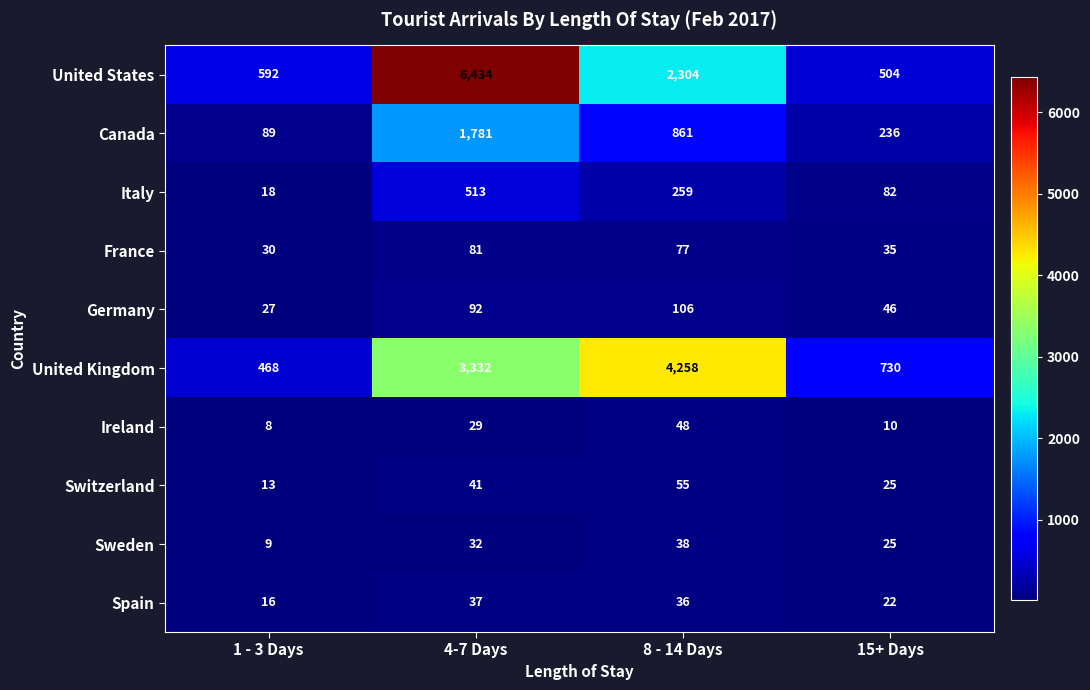

What is the minimum value shown in the chart?

8